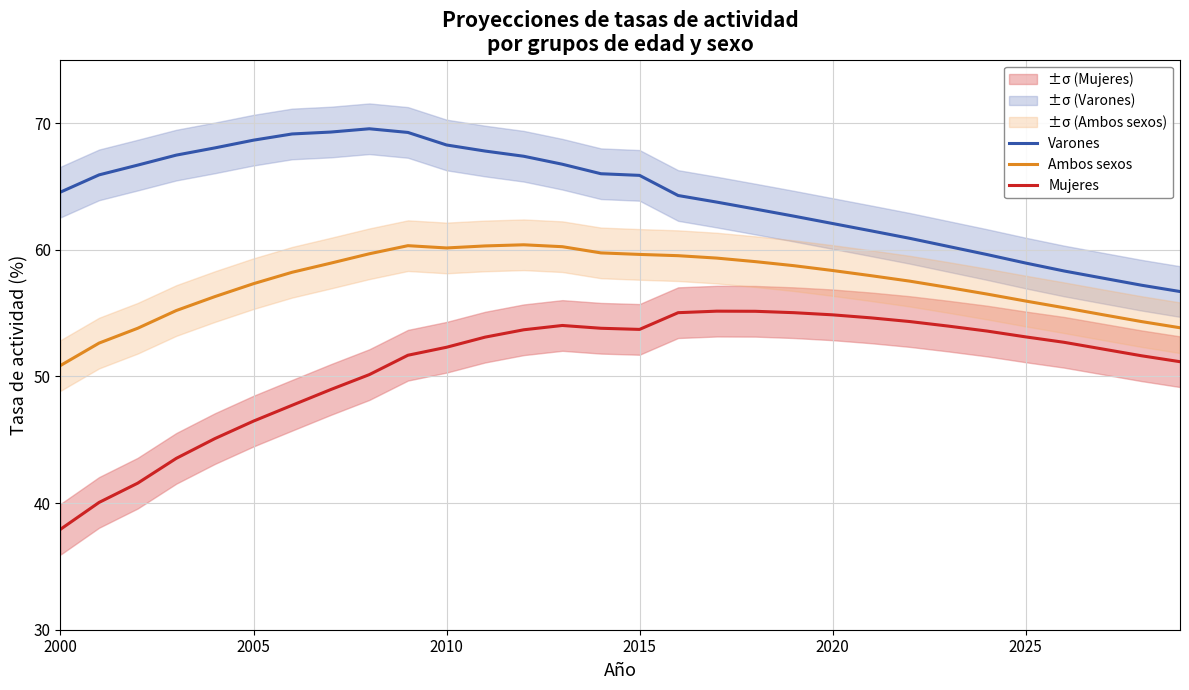

How many values in the Mujeres series exceed 53?

15